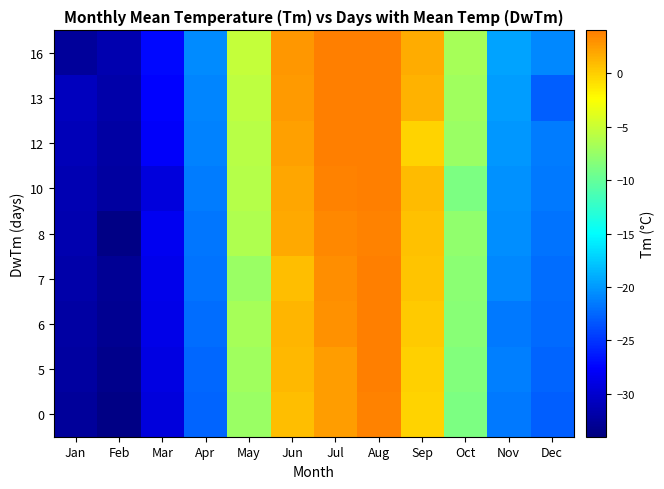

At which category does the chart reach its peak across all series?

Aug